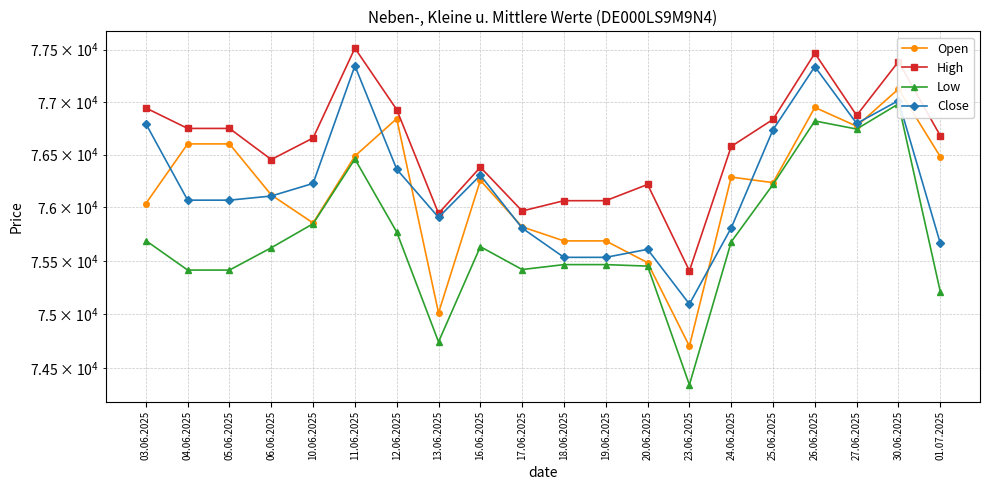

True or false: Close and Low cross at least once.

False